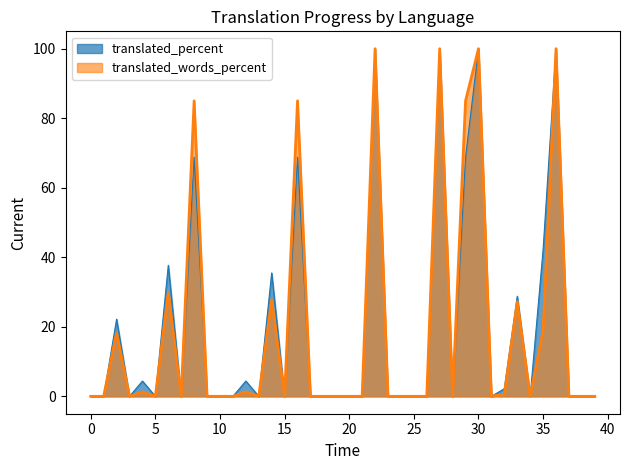

Where is translated_percent nearest to the value 50?

35